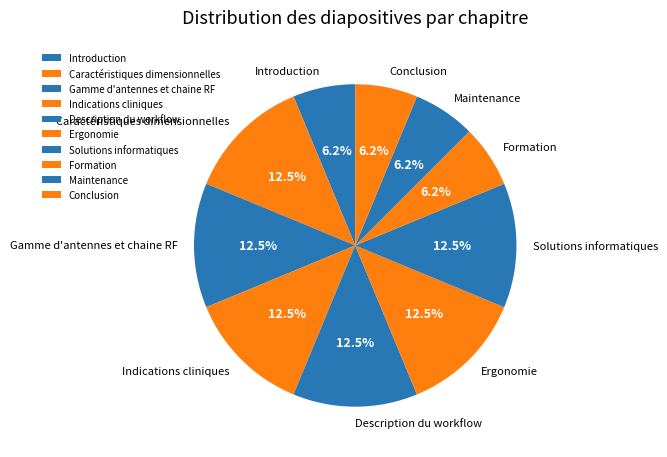

What is the ratio of the value at Gamme d'antennes et chaine RF to the value at Indications cliniques?

1.0